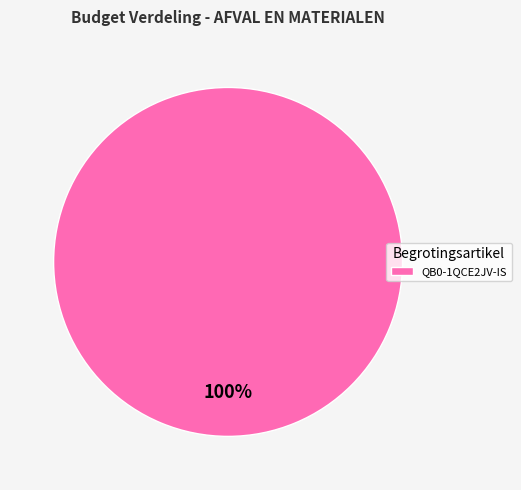

Rank the categories by value from lowest to highest.

QB0-1QCE2JV-IS